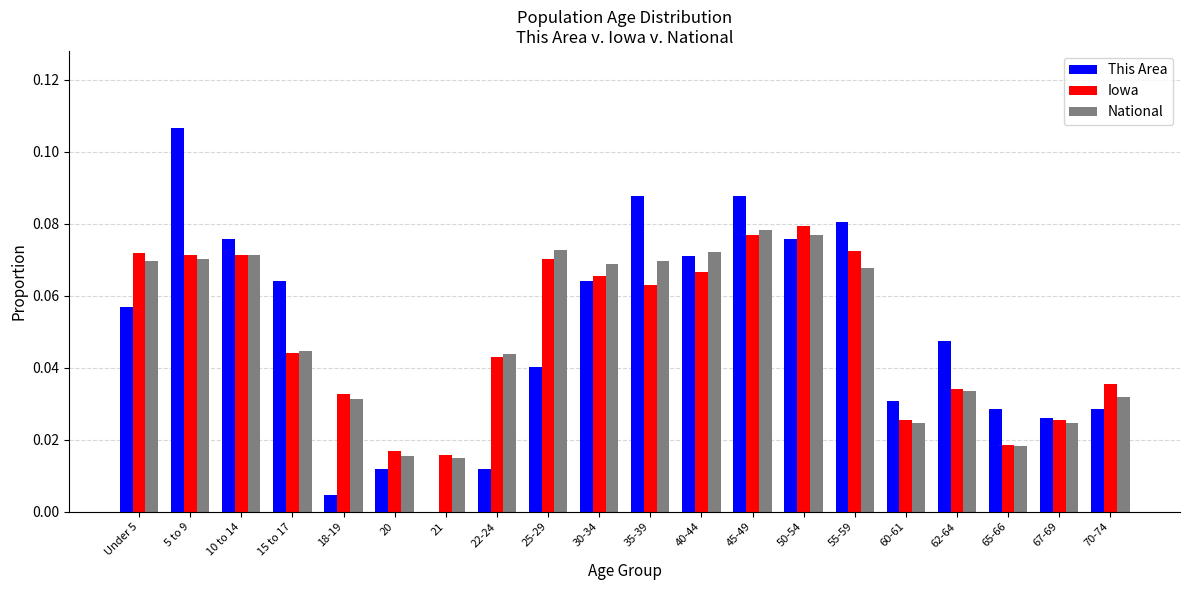

At which category is the sum across all series the highest?

5 to 9